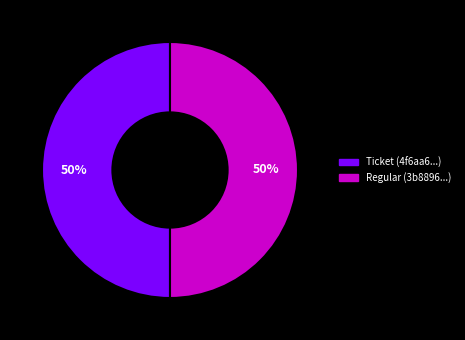

What is the ratio of the value at Regular to the value at Ticket?

1.0